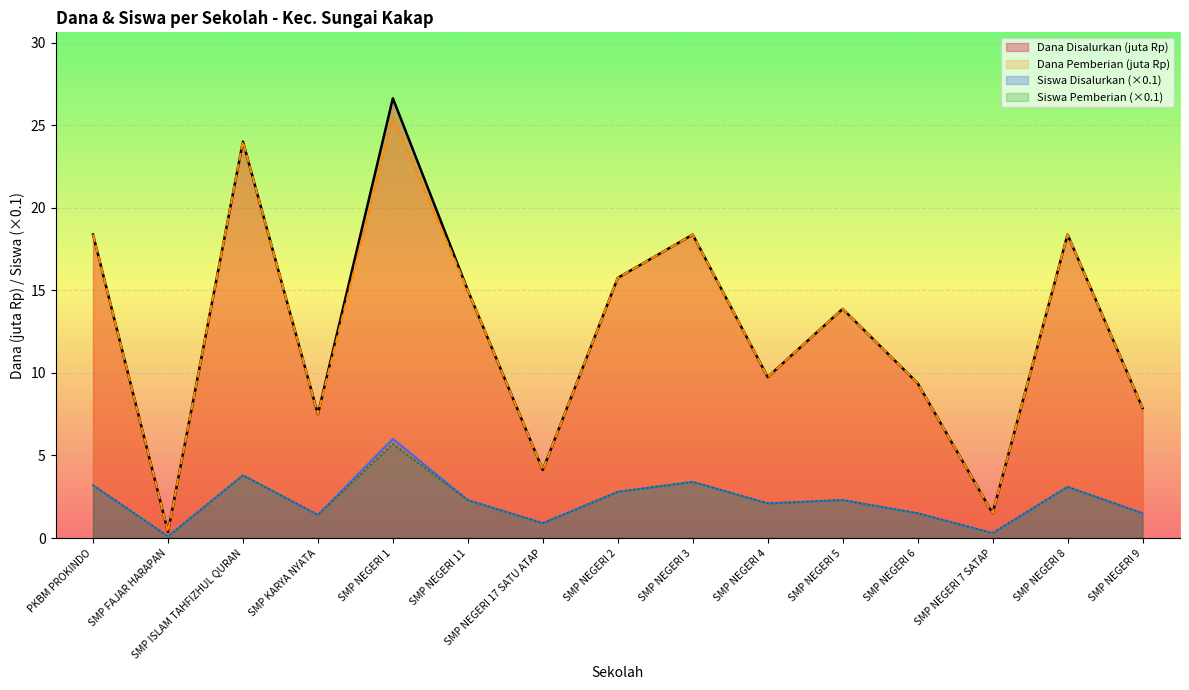

Rank the categories by Siswa Pemberian value from highest to lowest.

SMP NEGERI 1, SMP ISLAM TAHFIZHUL QURAN, SMP NEGERI 3, PKBM PROKINDO, SMP NEGERI 8, SMP NEGERI 2, SMP NEGERI 11, SMP NEGERI 5, SMP NEGERI 4, SMP NEGERI 6, SMP NEGERI 9, SMP KARYA NYATA, SMP NEGERI 17 SATU ATAP, SMP NEGERI 7 SATAP, SMP FAJAR HARAPAN